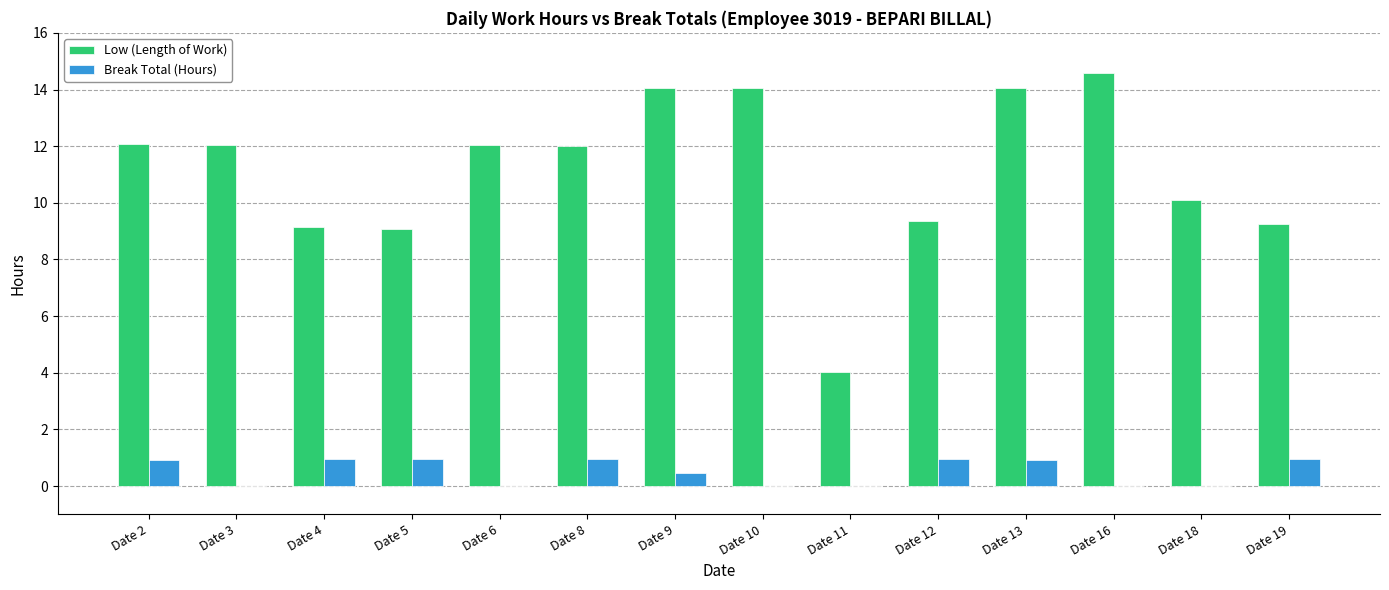

At which category does the chart reach its peak across all series?

Date 16